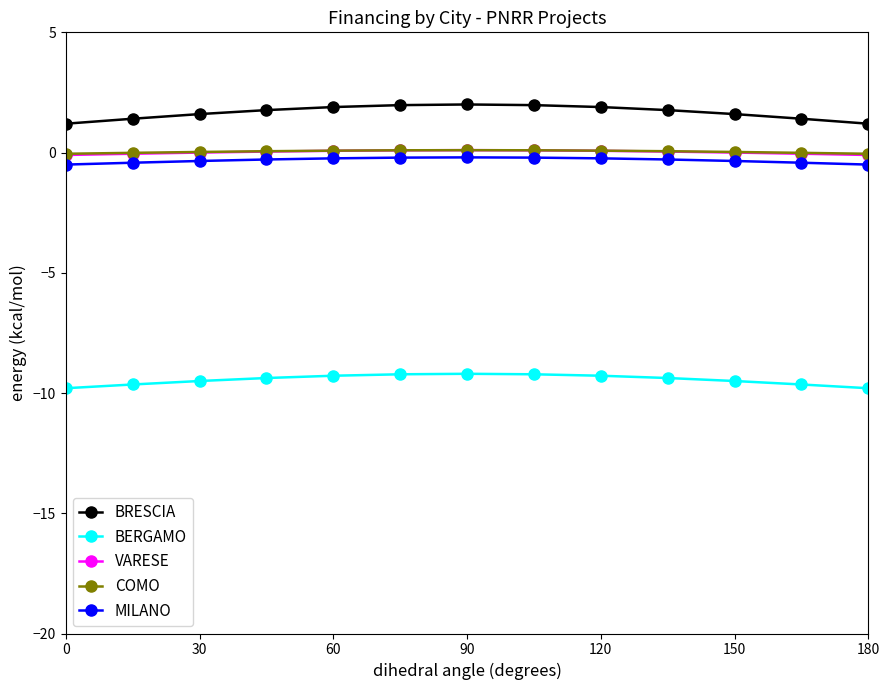

Which series has the largest range (max minus min)?

BRESCIA